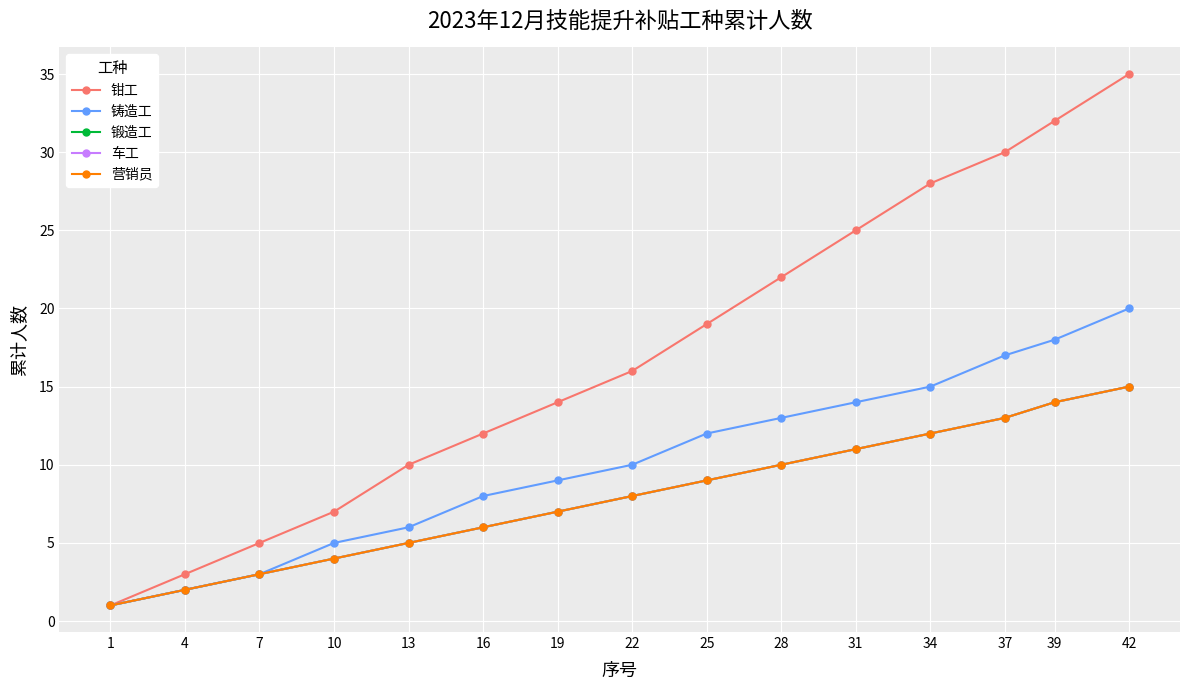

Is this an area chart (filled region under the line)?

No